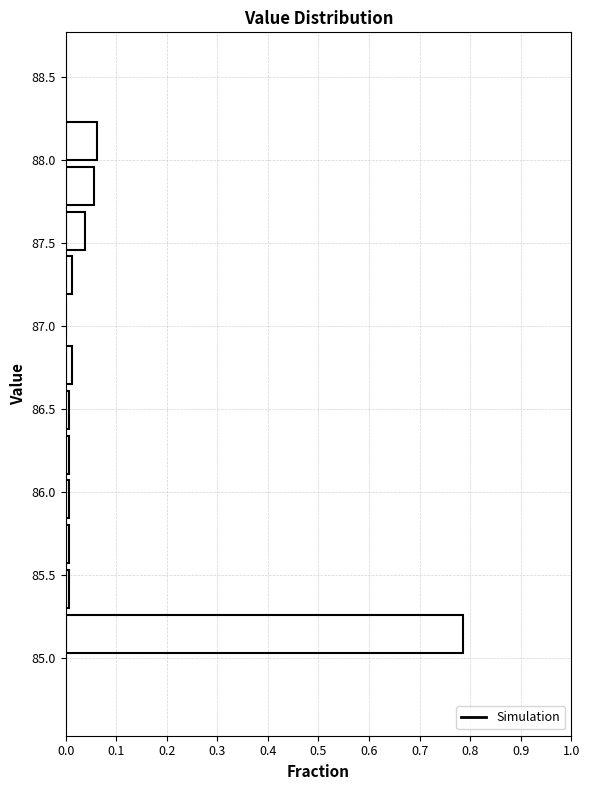

Reading bottom to top, transcribe this chart: for each bar, give the range it covers on the y-axis and its length. Neither the bar edges nor the lengths are printed on the chart, so give them approximately, as read against the axes.

85.03 to 85.30: 0.79
85.30 to 85.57: under 0.01
85.57 to 85.84: under 0.01
85.84 to 86.11: under 0.01
86.11 to 86.38: under 0.01
86.38 to 86.65: under 0.01
86.65 to 86.92: 0.01
86.92 to 87.19: 0
87.19 to 87.46: 0.01
87.46 to 87.73: 0.04
87.73 to 88.00: 0.06
88.00 to 88.27: 0.06